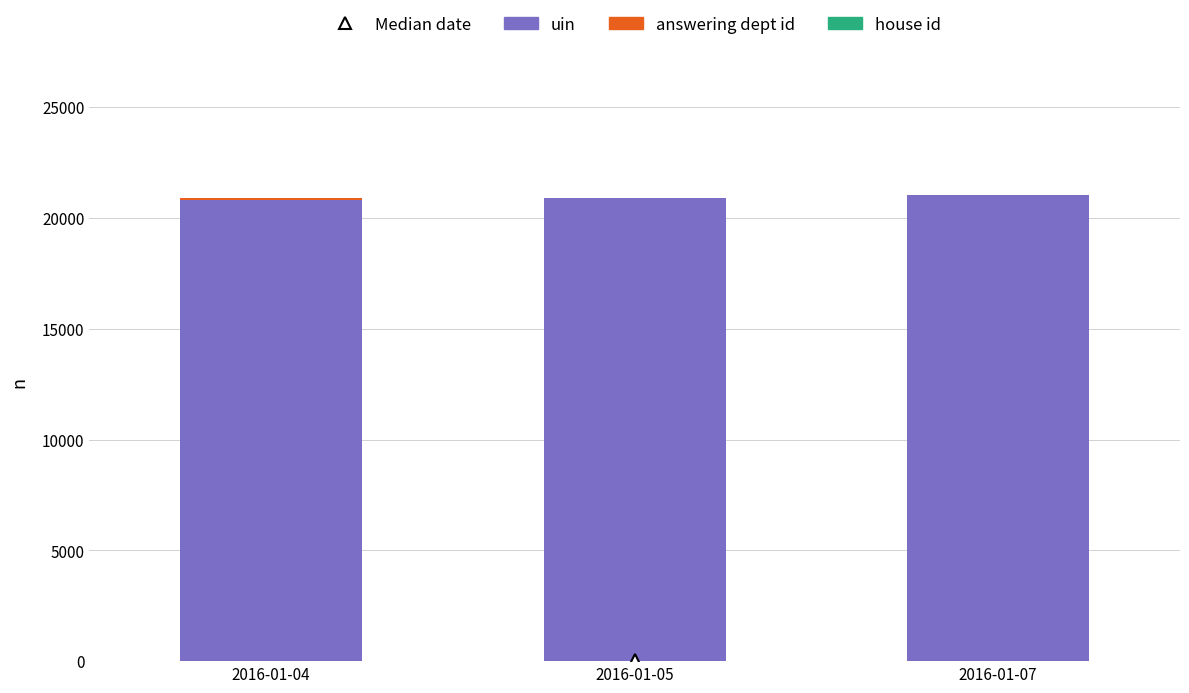

What is the sum of all uin values?

62746